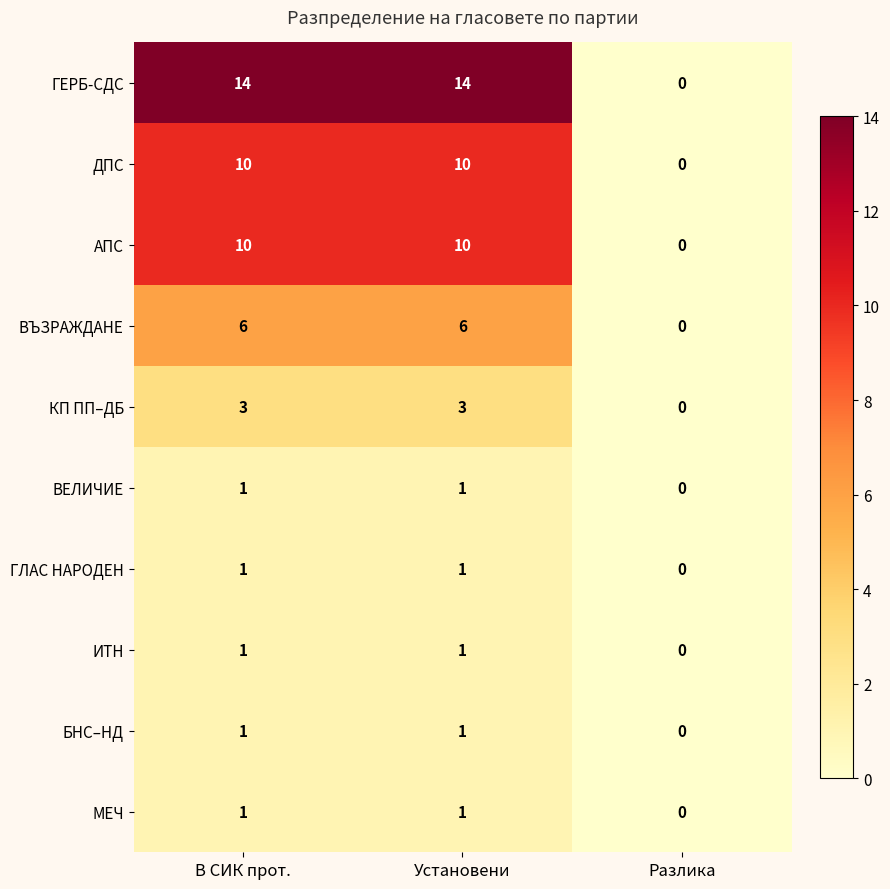

How many series are shown in this chart?

10